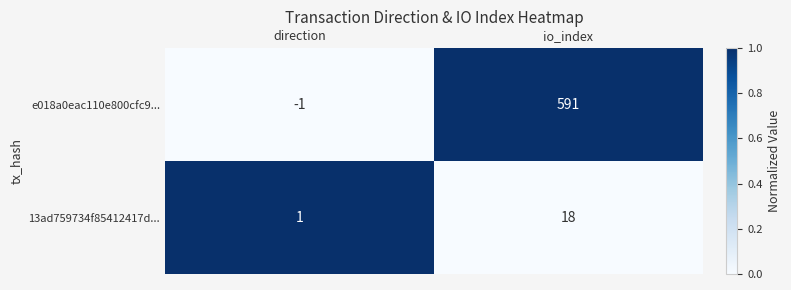

Reading right to left, transcribe all the data shown in this chart.

e018a0eac110e800cfc9...: io_index=591	direction=-1
13ad759734f85412417d...: io_index=18	direction=1